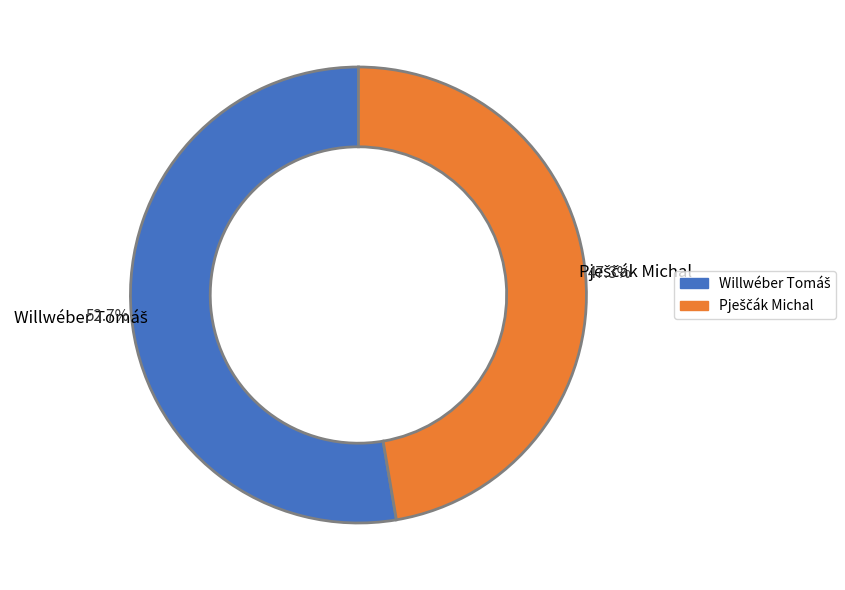

Does any single category account for the majority?

Yes